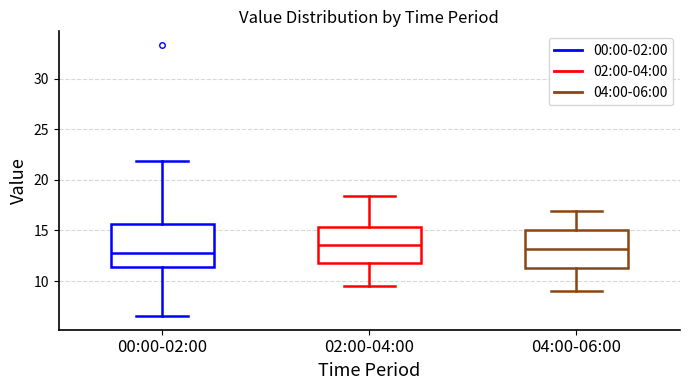

Reading left to right, transcribe this box plot: for each box, give where its median line is, the range the box spans, and where its two whiskers end, as read against the y-axis. The values are not printed on the chart, so give them approximately, as read against the axis.

00:00-02:00: median 13.0, box 11.5 to 15.5, whiskers 6.5 to 22.0
02:00-04:00: median 13.5, box 11.5 to 15.5, whiskers 9.5 to 18.5
04:00-06:00: median 13.0, box 11.5 to 15.0, whiskers 9.0 to 17.0